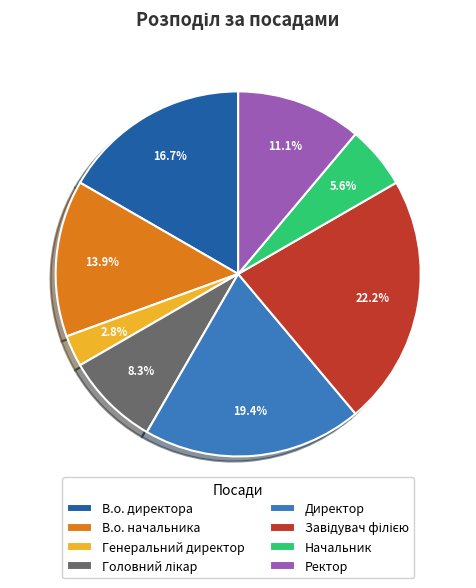

Which category has the smallest portion of the pie?

Генеральний директор